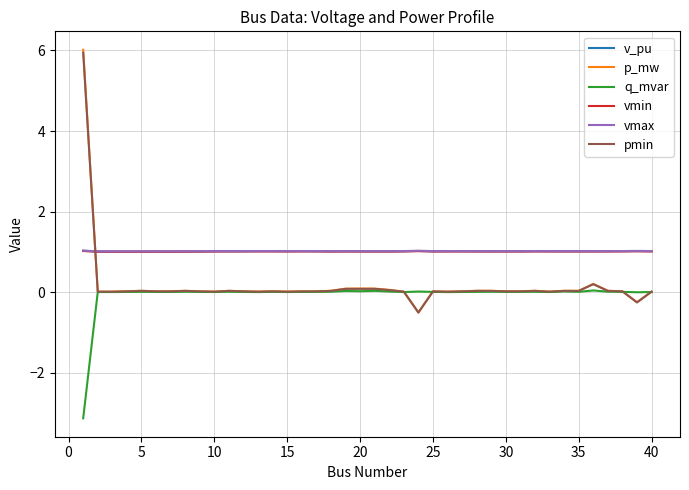

Which series has the largest range (max minus min)?

p_mw